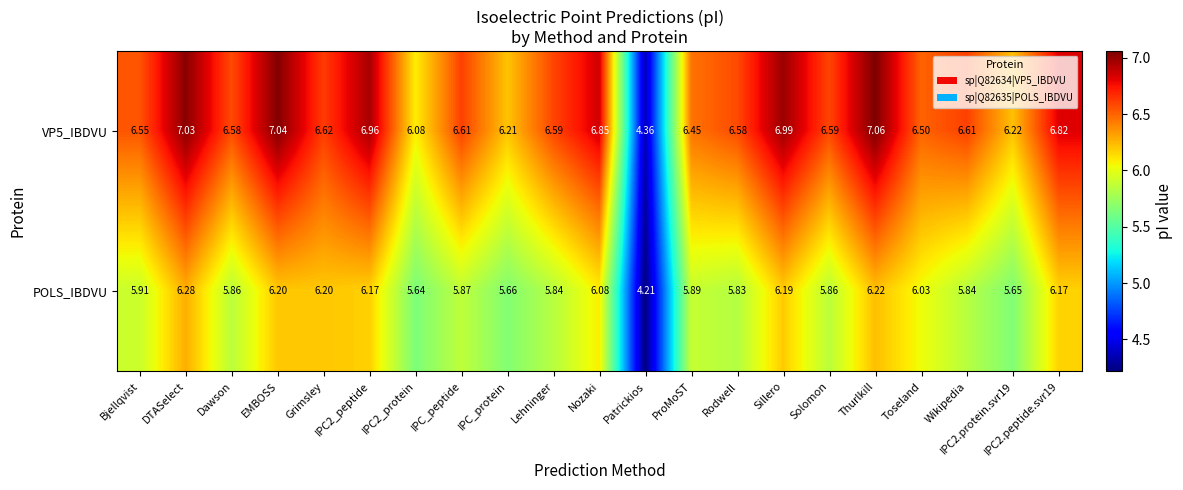

At which category does the chart reach its peak across all series?

Thurlkill